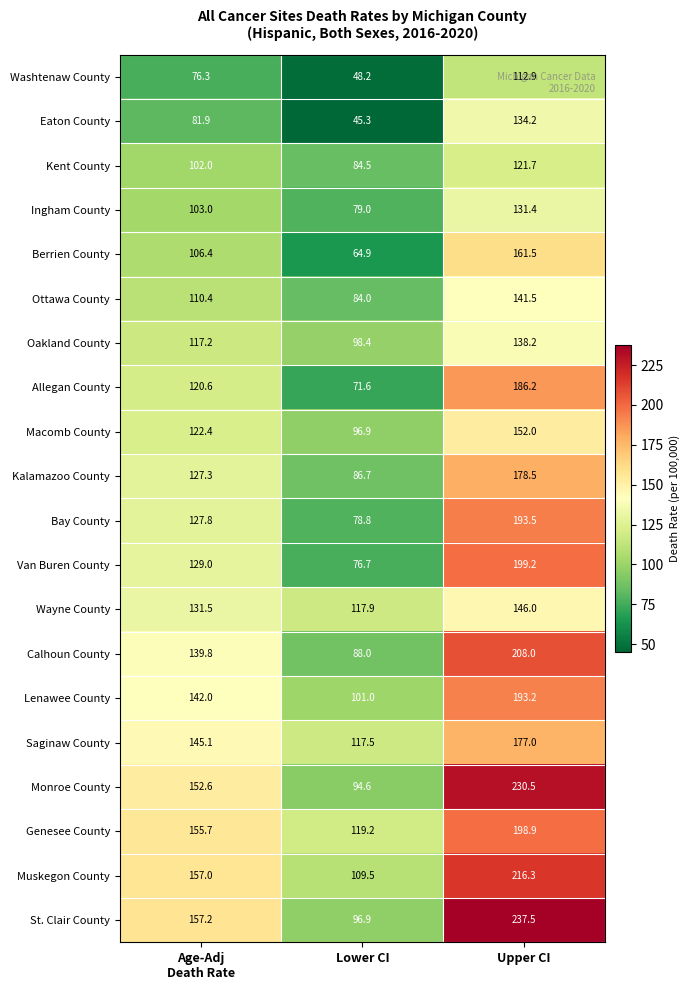

Rank the series at Upper CI from lowest to highest value.

Washtenaw County, Kent County, Ingham County, Eaton County, Oakland County, Ottawa County, Wayne County, Macomb County, Berrien County, Saginaw County, Kalamazoo County, Allegan County, Lenawee County, Bay County, Genesee County, Van Buren County, Calhoun County, Muskegon County, Monroe County, St. Clair County